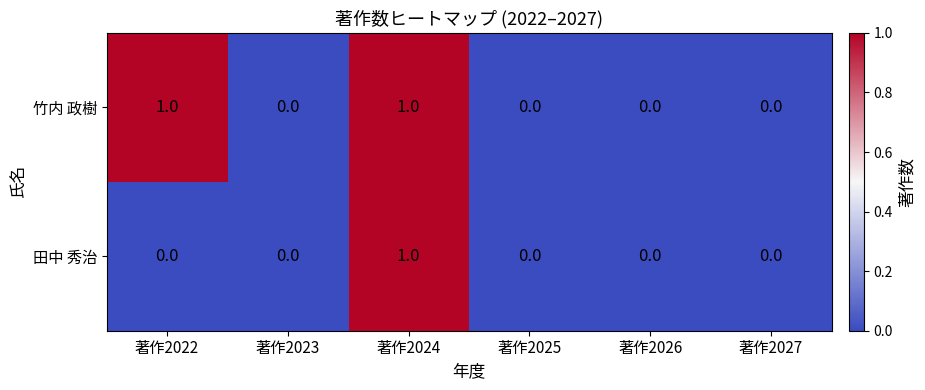

Rank the series by their average value, from highest to lowest.

竹内 政樹, 田中 秀治